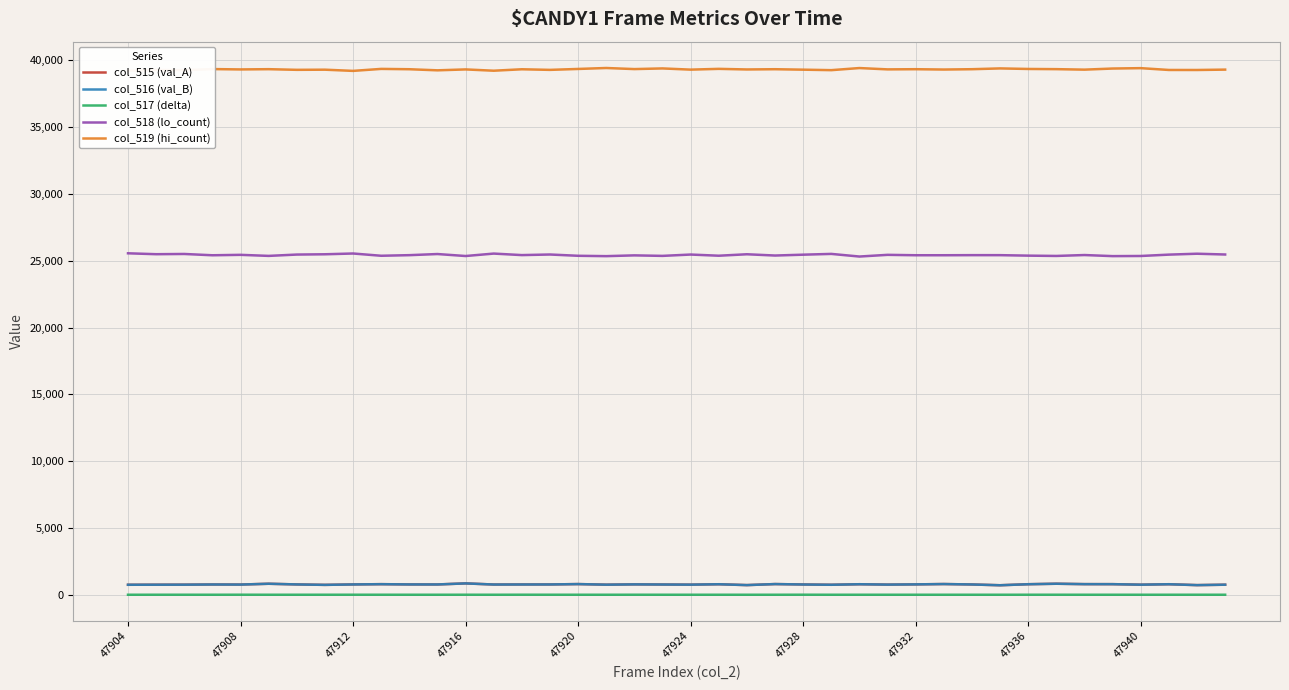

True or false: col_517 (delta) and col_519 (hi_count) cross at least once.

False